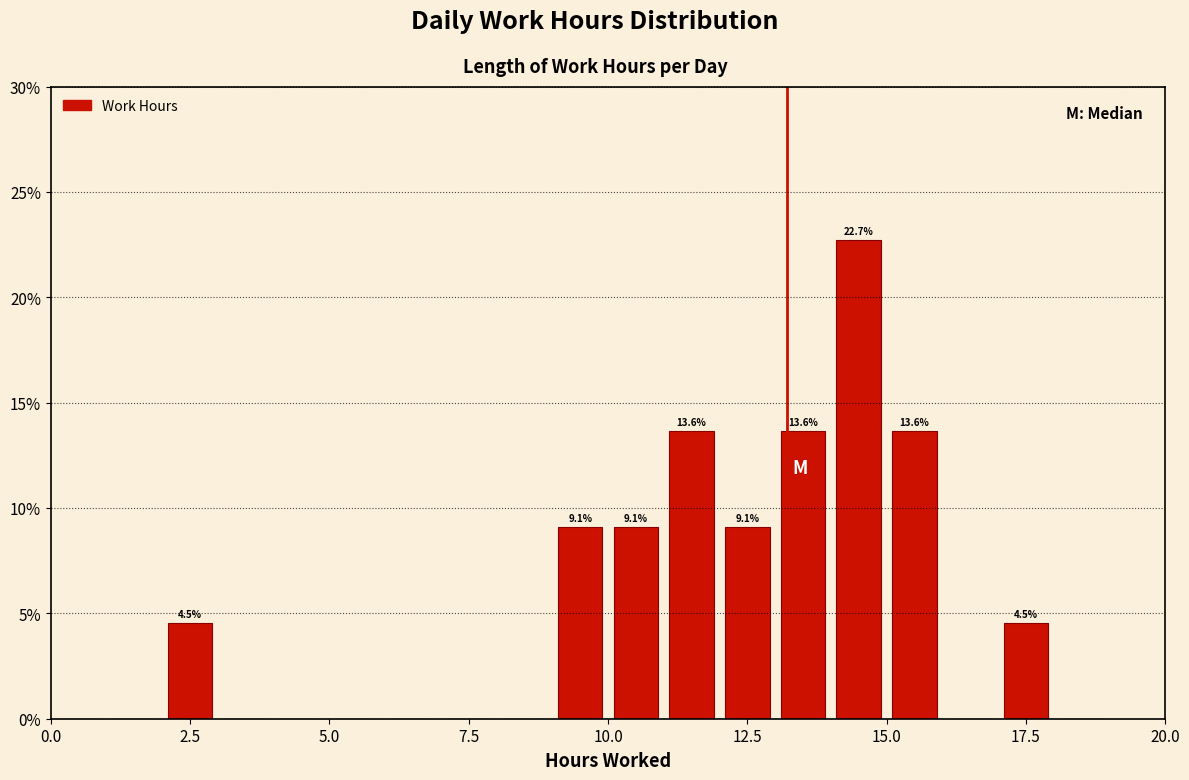

Read against the x-axis, roughly where is the centre of the tallest bar?

14.5